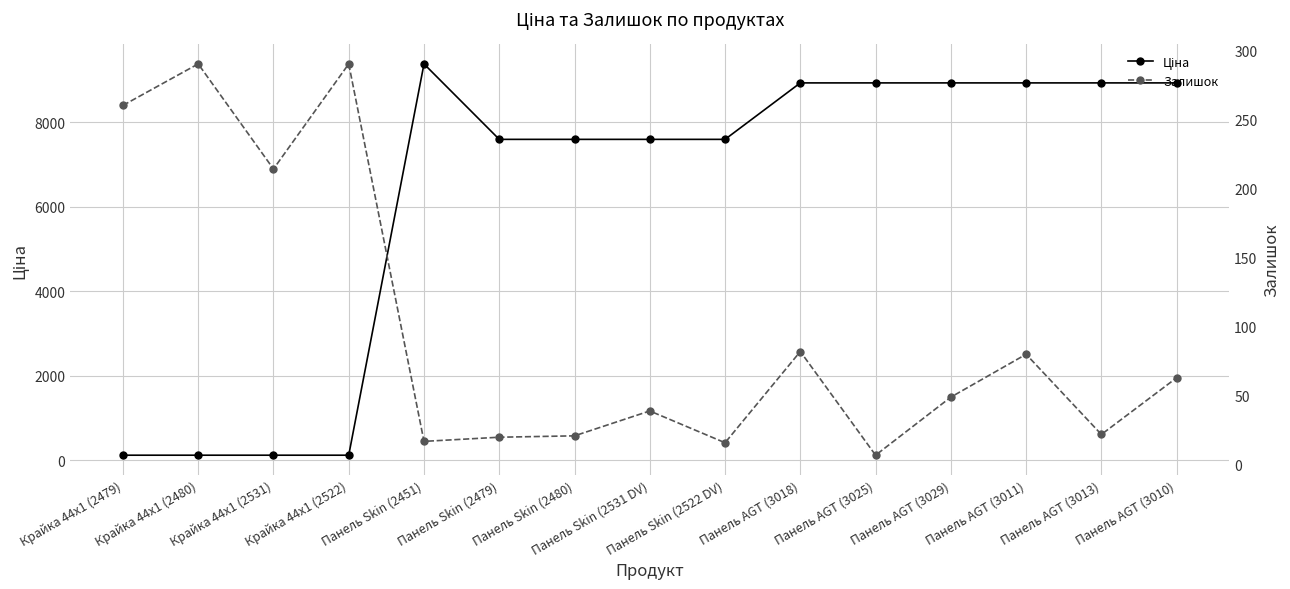

What is the difference between the highest and lowest values at Панель AGT (3029)?

8885.1